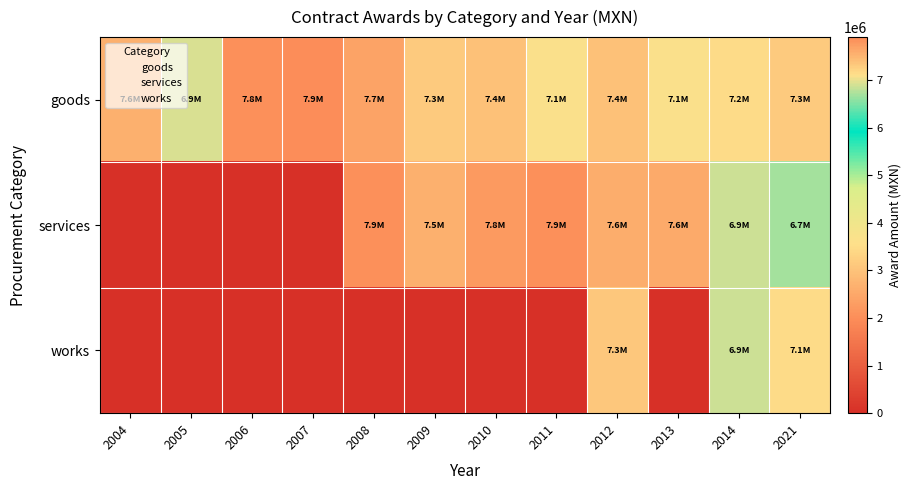

Reading left to right, transcribe all the data shown in this chart.

goods: 2004=7560000	2005=6932200	2006=7847645	2007=7899600	2008=7678692	2009=7300000	2010=7380000	2011=7092500	2012=7400000	2013=7092500	2014=7157516	2021=7292424
services: 2004=0	2005=0	2006=0	2007=0	2008=7865229	2009=7547907	2010=7761183	2011=7852470	2012=7561595	2013=7613552	2014=6873400	2021=6689748
works: 2004=0	2005=0	2006=0	2007=0	2008=0	2009=0	2010=0	2011=0	2012=7330124	2013=0	2014=6873400	2021=7131600